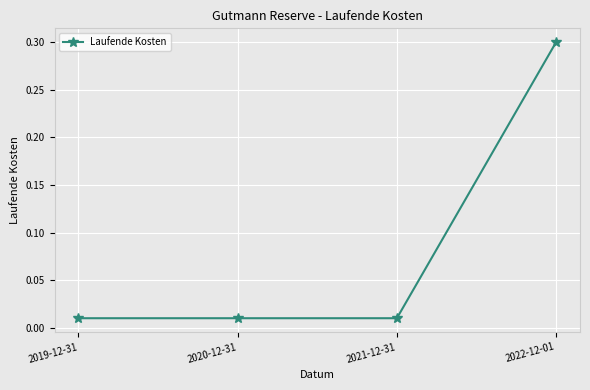

What is the label of the 1st point from the left?

2019-12-31